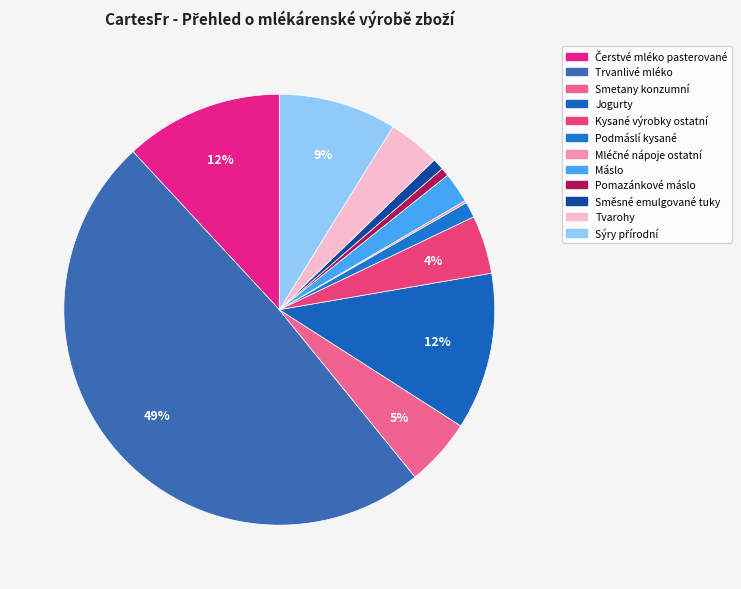

To the nearest percent, what is the combined percentage of Sýry přírodní and Mléčné nápoje ostatní?

9%